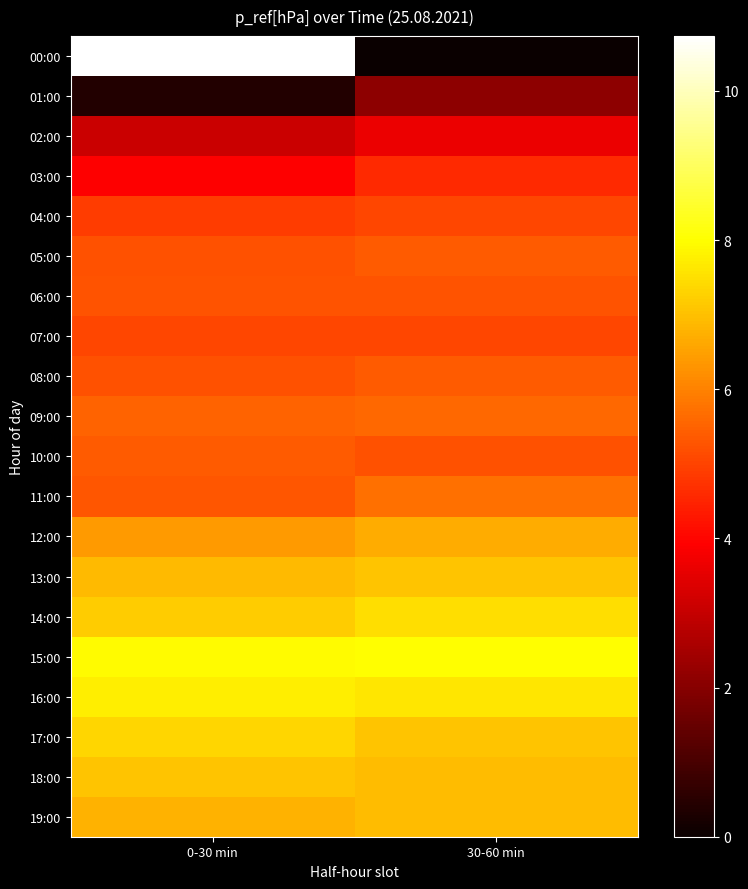

How many data points does each series have?

2